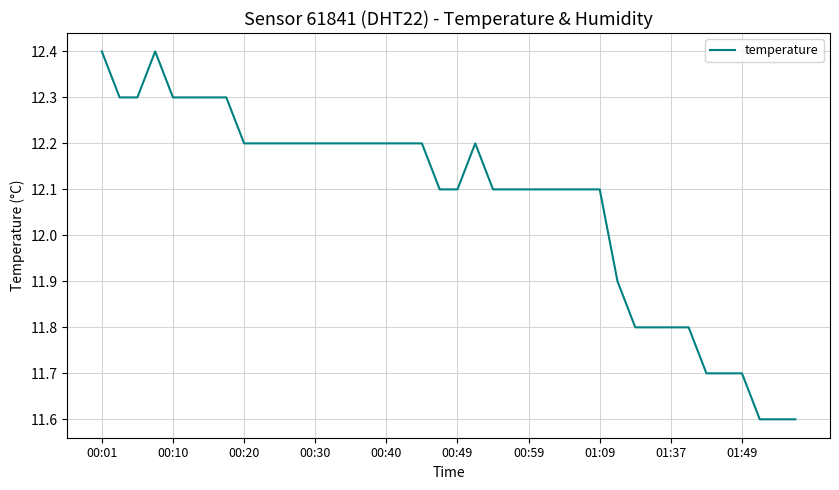

What is the greatest value displayed?

12.4